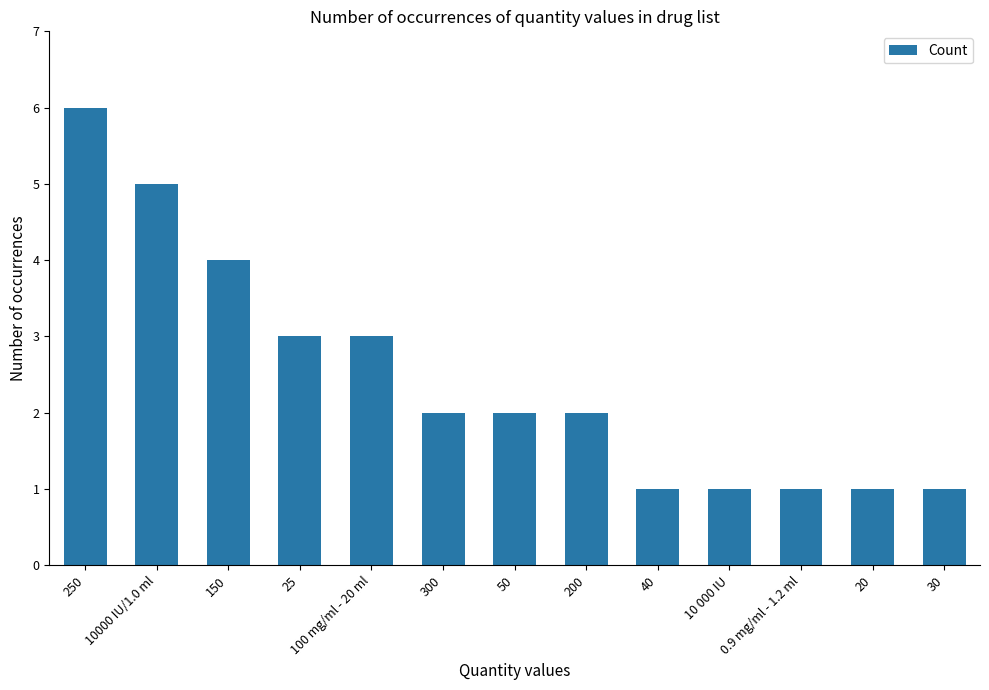

Reading left to right, transcribe all the data shown in this chart.

6	5	4	3	3	2	2	2	1	1	1	1	1